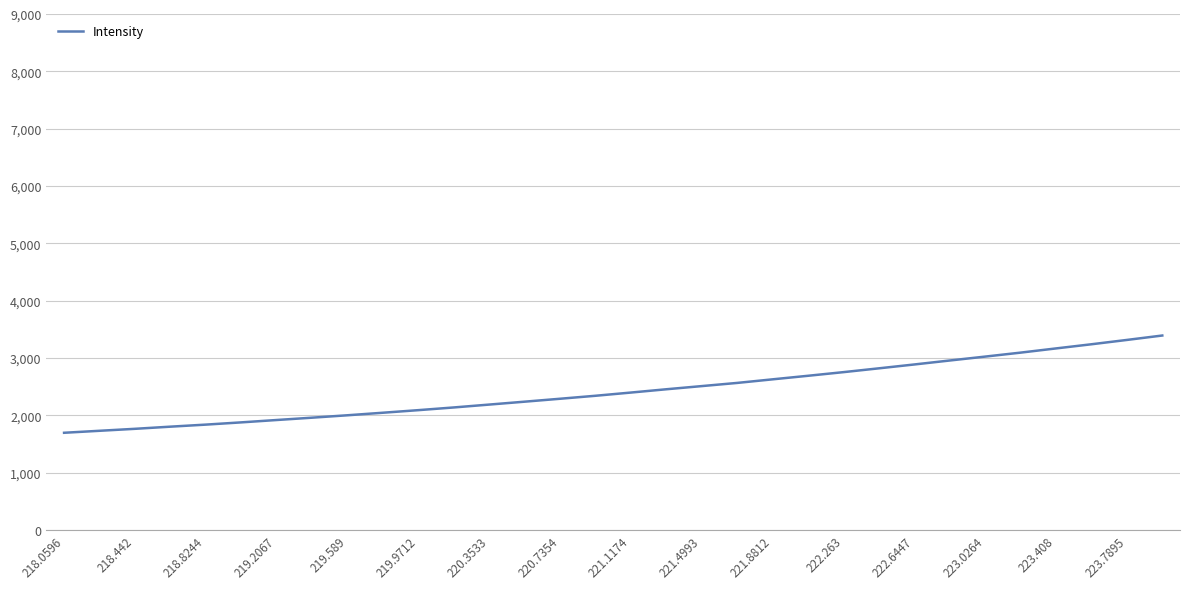

What is the maximum value shown in the chart?

3392.5